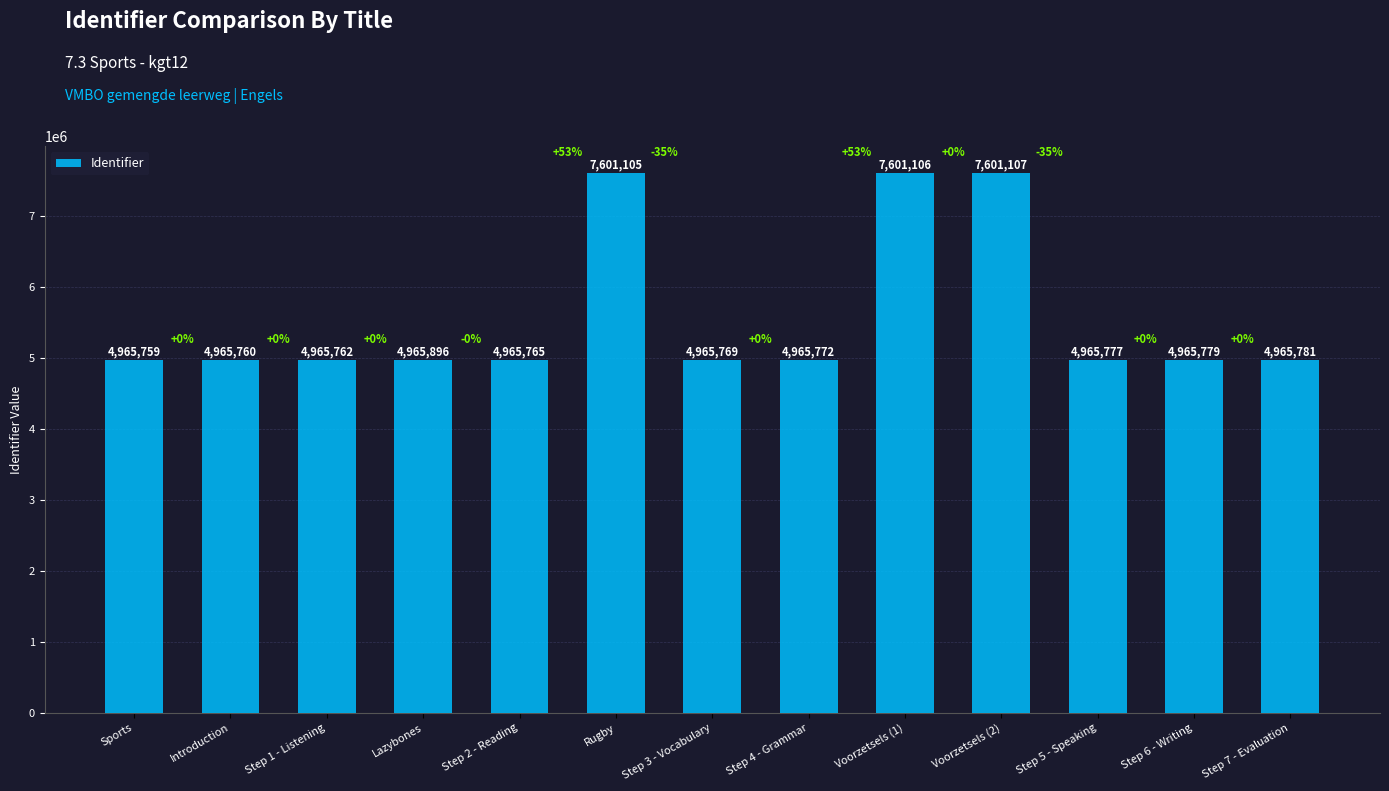

Reading left to right, list all the values displayed in this chart.

4965759	4965760	4965762	4965896	4965765	7601105	4965769	4965772	7601106	7601107	4965777	4965779	4965781